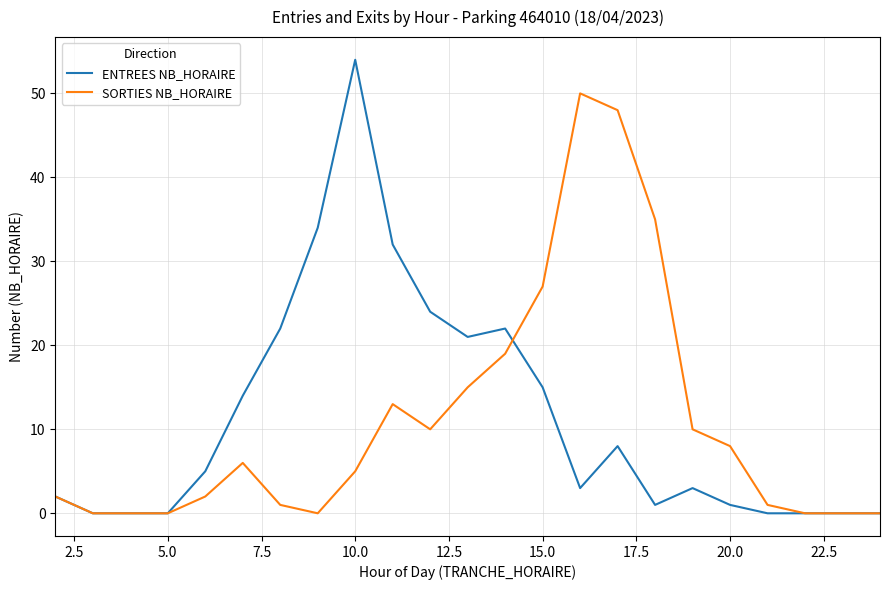

What is the greatest value displayed?

54